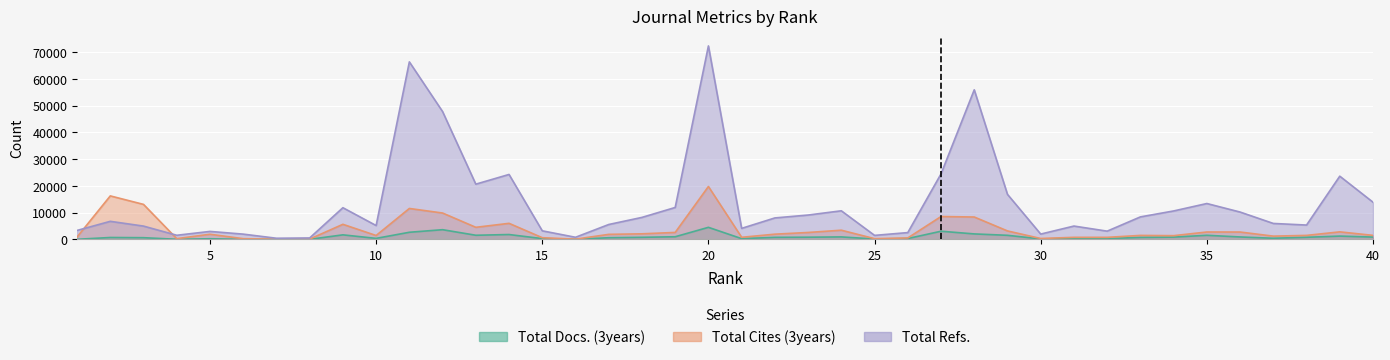

What is the greatest value displayed?

72395